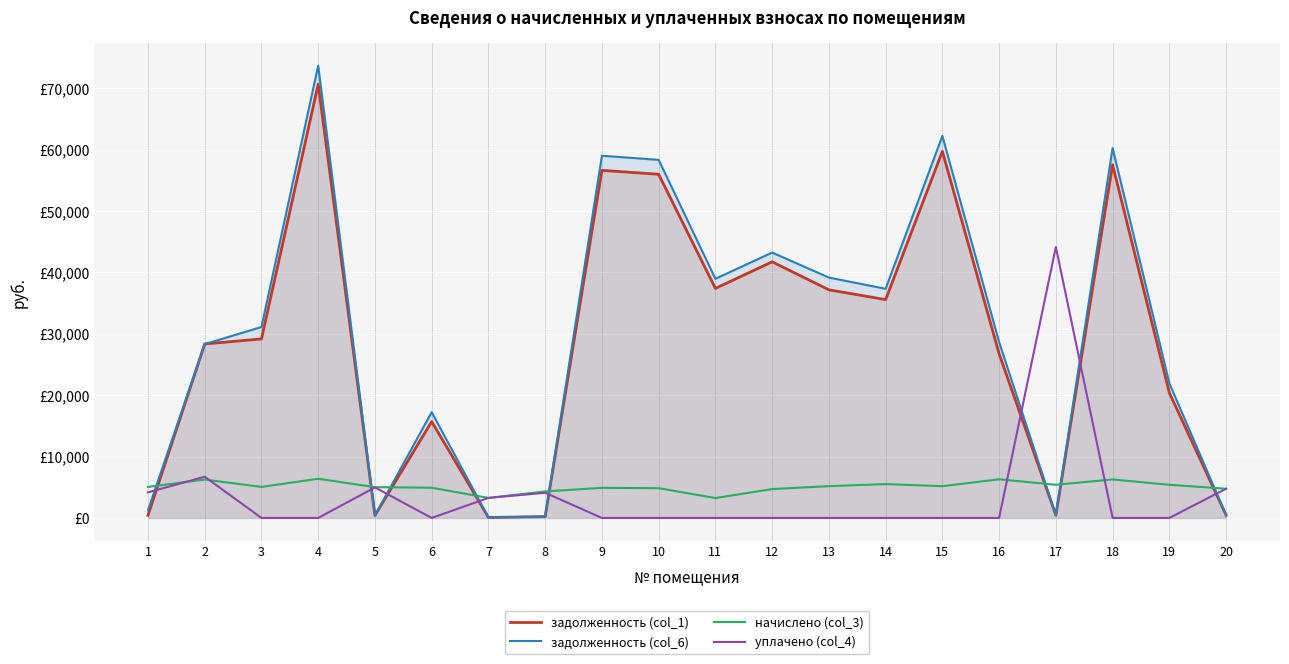

What is the difference between the maximum and second lowest values in the задолженность (col_6) series?

73489.3